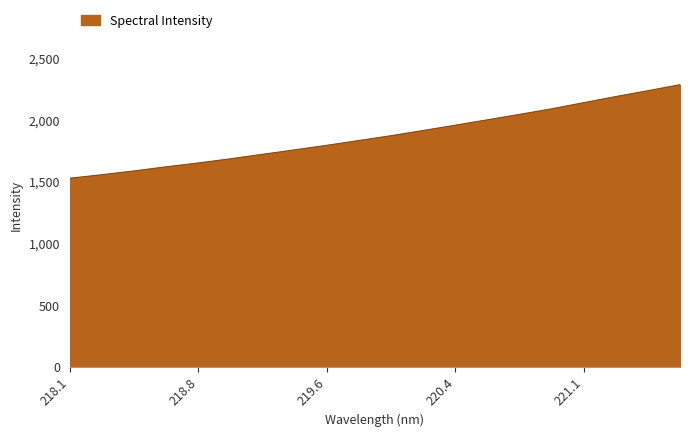

What is the difference between the maximum and minimum values?

756.9